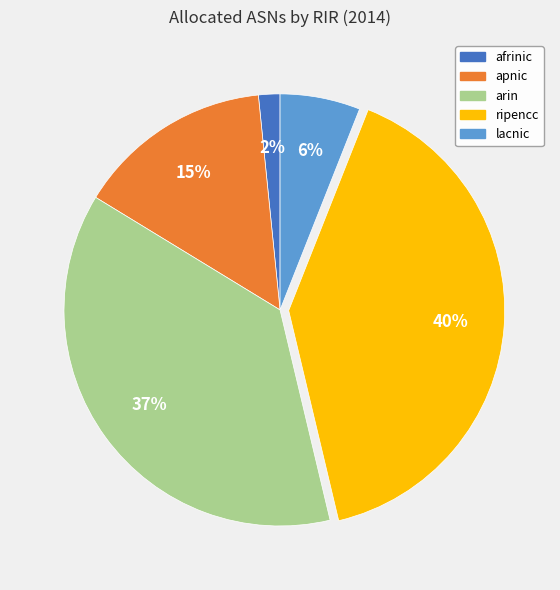

To the nearest percent, what is the combined percentage of lacnic and apnic?

21%